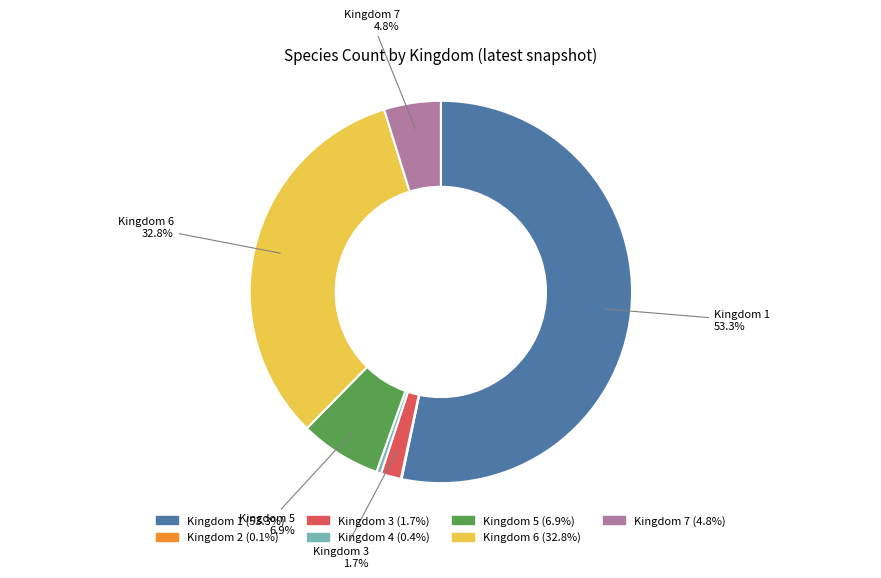

Which category accounts for the majority?

Kingdom 1